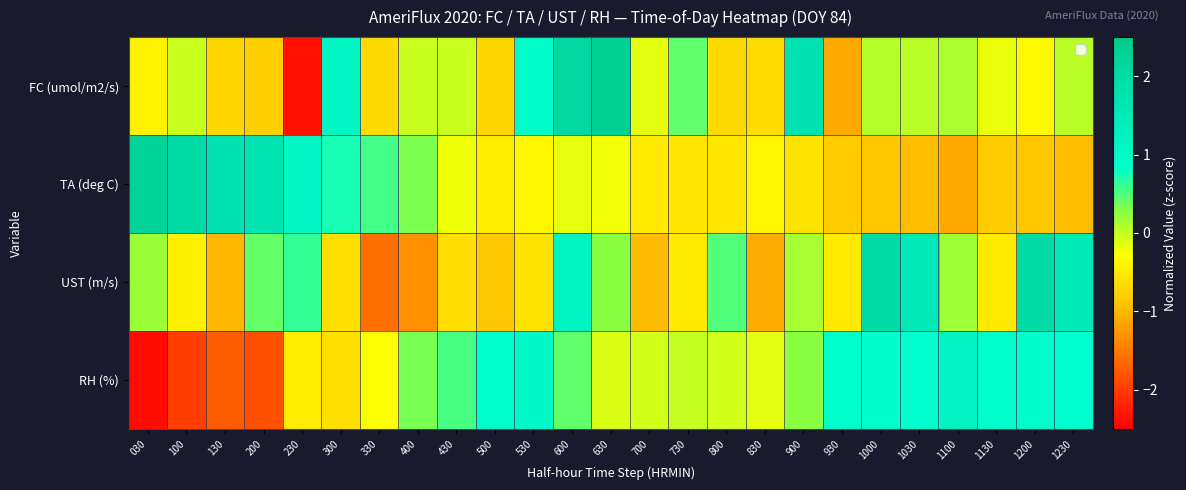

Reading left to right, transcribe all the data shown in this chart.

FC (umol/m2/s): 030=-0.4	100=-0.0	130=-0.7	200=-0.8	230=-2.3	300=1.1	330=-0.7	400=-0.0	430=-0.0	500=-0.7	530=0.9	600=2.1	630=2.3	700=-0.2	730=0.4	800=-0.7	830=-0.7	900=1.8	930=-1.1	1000=0.1	1030=0.0	1100=0.1	1130=-0.2	1200=-0.3	1230=0.0
TA (deg C): 030=2.2	100=2.0	130=1.8	200=1.7	230=1.1	300=0.7	330=0.6	400=0.3	430=-0.2	500=-0.5	530=-0.4	600=-0.2	630=-0.2	700=-0.5	730=-0.6	800=-0.5	830=-0.4	900=-0.6	930=-0.8	1000=-0.9	1030=-1.0	1100=-1.1	1130=-0.8	1200=-0.9	1230=-1.0
UST (m/s): 030=0.2	100=-0.4	130=-1.0	200=0.4	230=0.6	300=-0.6	330=-1.6	400=-1.3	430=-0.6	500=-0.9	530=-0.6	600=1.2	630=0.3	700=-1.0	730=-0.5	800=0.5	830=-1.1	900=0.1	930=-0.5	1000=2.0	1030=1.5	1100=0.2	1130=-0.5	1200=2.0	1230=1.5
RH (%): 030=-2.4	100=-2.0	130=-1.7	200=-1.8	230=-0.5	300=-0.6	330=-0.3	400=0.3	430=0.5	500=0.8	530=1.0	600=0.4	630=-0.1	700=-0.1	730=-0.0	800=-0.1	830=-0.1	900=0.3	930=0.8	1000=0.9	1030=0.8	1100=1.2	1130=0.8	1200=0.9	1230=0.8